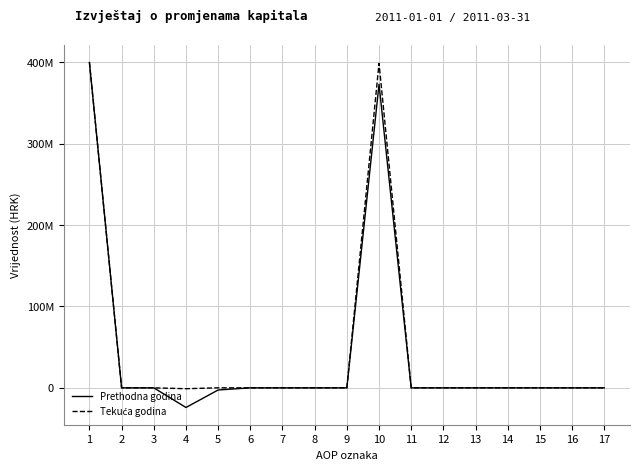

Which category has the lowest value across all series?

4